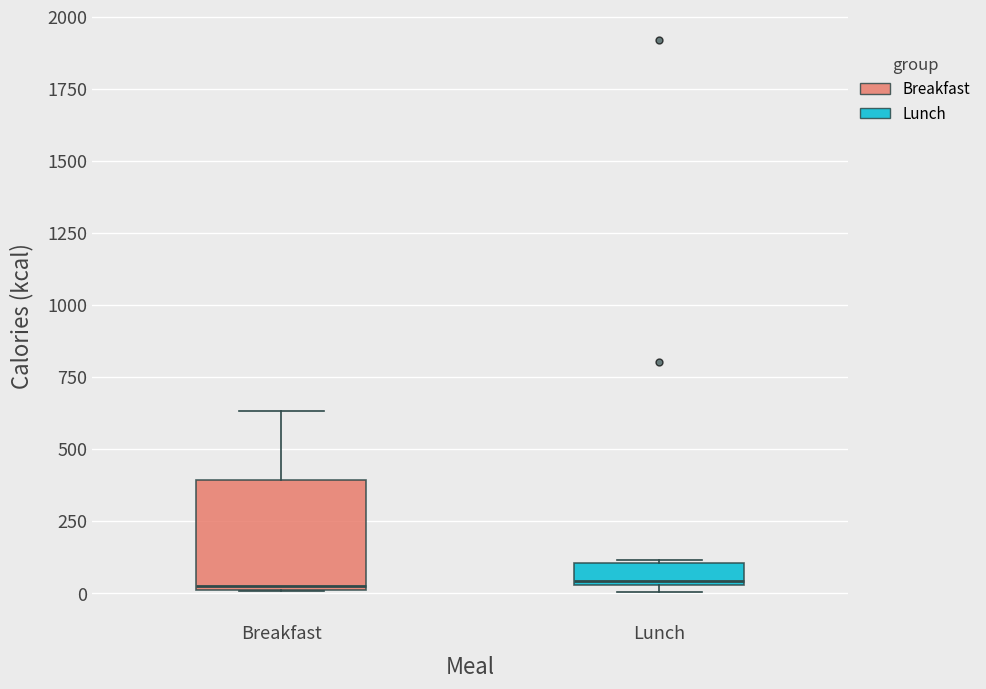

Where is the lower edge of the box for Breakfast on the y-axis? The values are not printed on the chart, so give them approximately, as read against the axis.

0